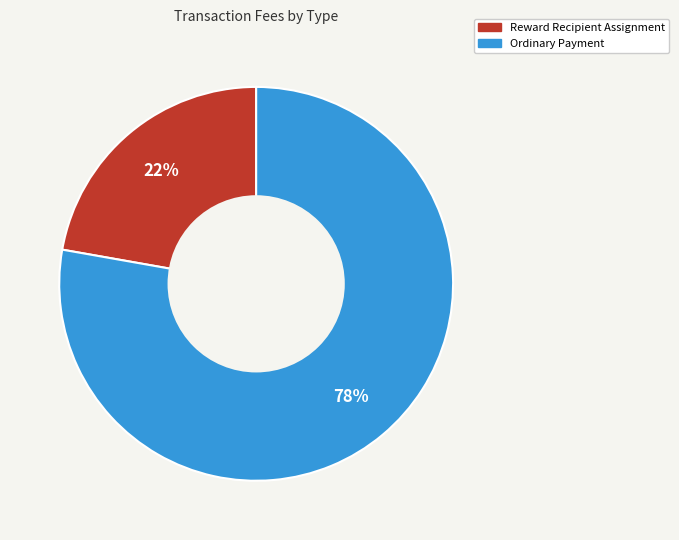

The Reward Recipient Assignment slice represents 7% of the pie. True or false?

False